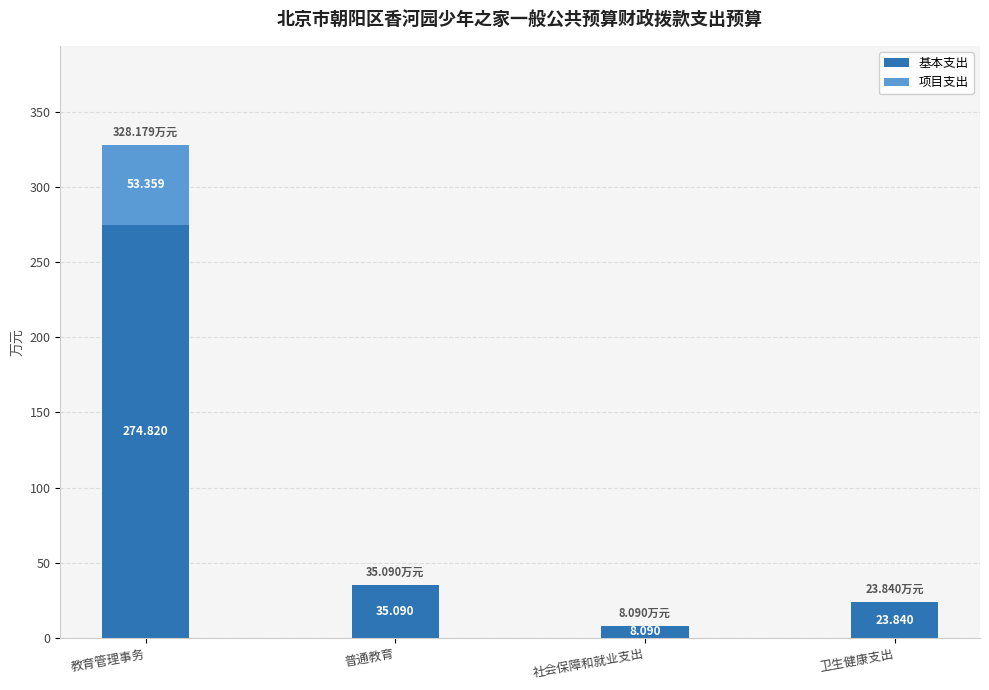

At which category is the sum across all series the highest?

教育管理事务